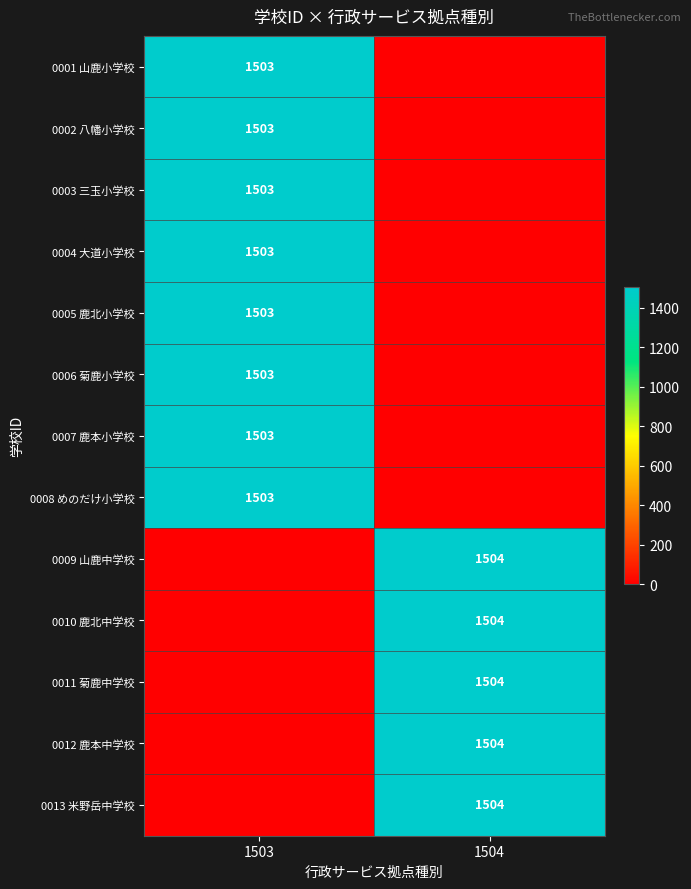

Is it true that 0001 山鹿小学校 equals 1503 at 1503?

True